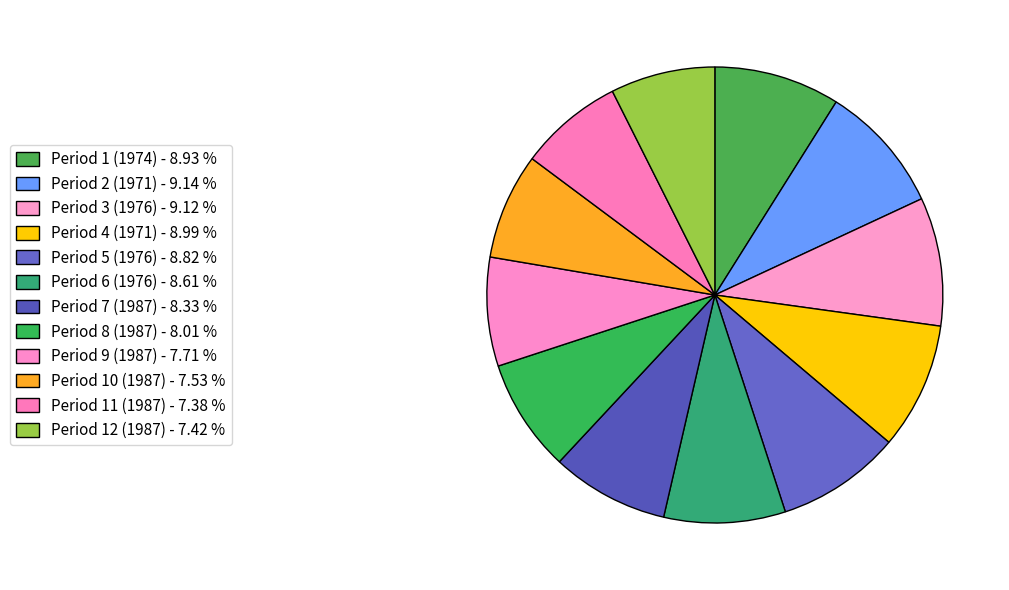

How many segments does this pie chart have?

12